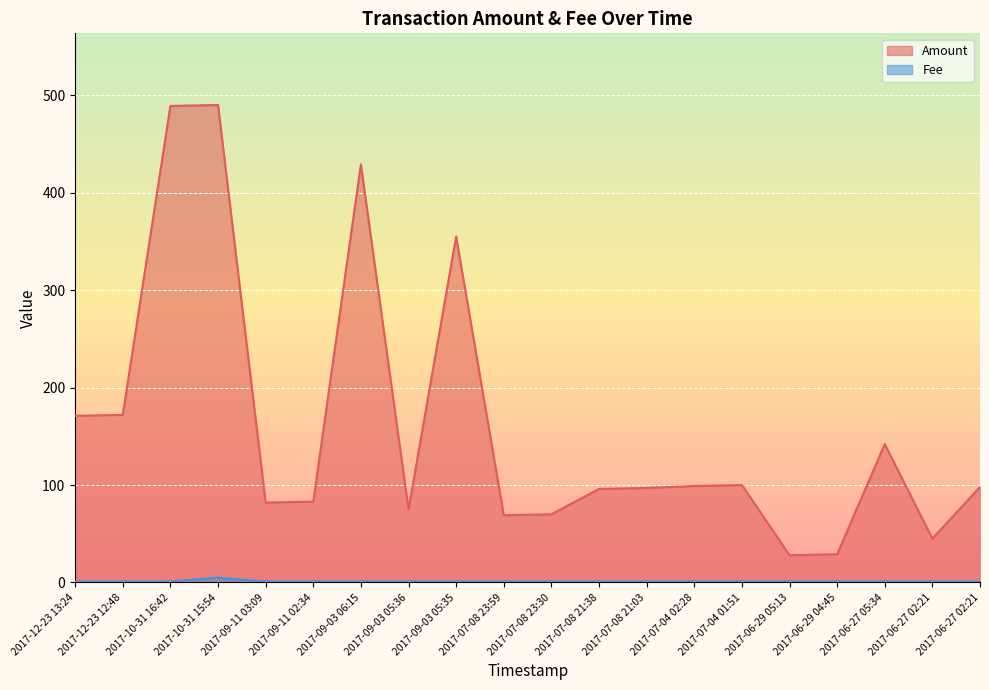

Which series has the largest range (max minus min)?

Amount